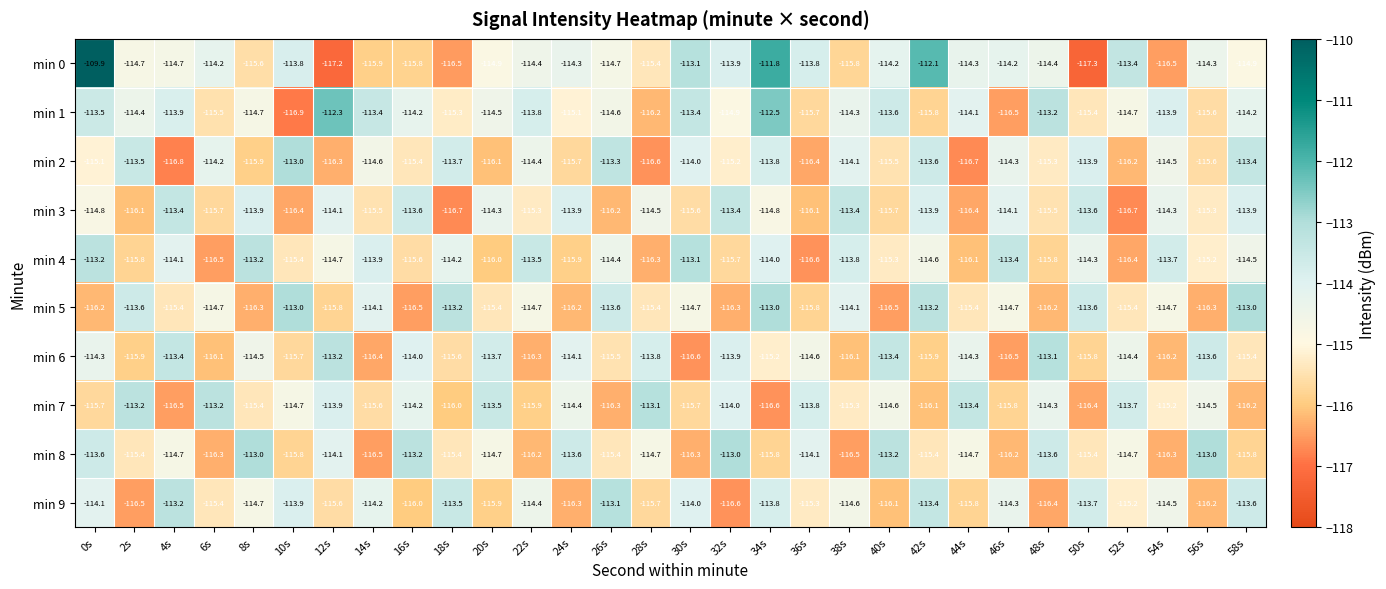

What value does the min 8 series have at 48s?

-113.6